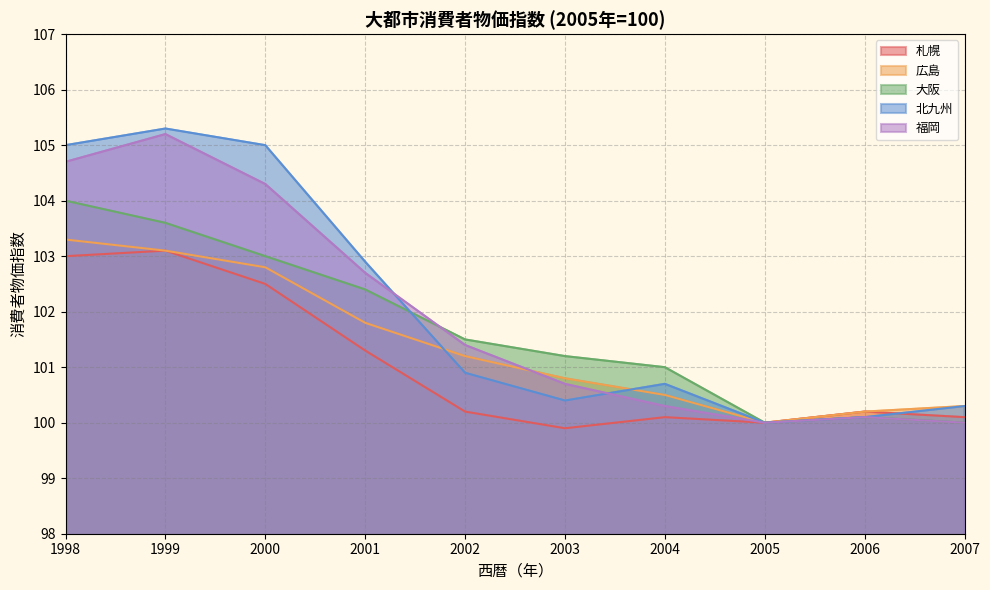

Where is 広島 nearest to the value 101?

2002